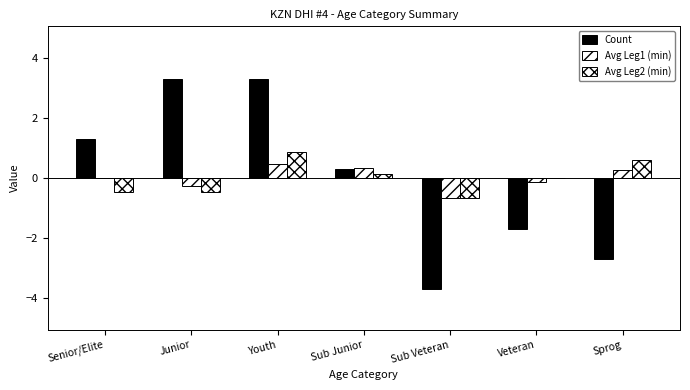

At how many categories does at least one series exceed 1?

3